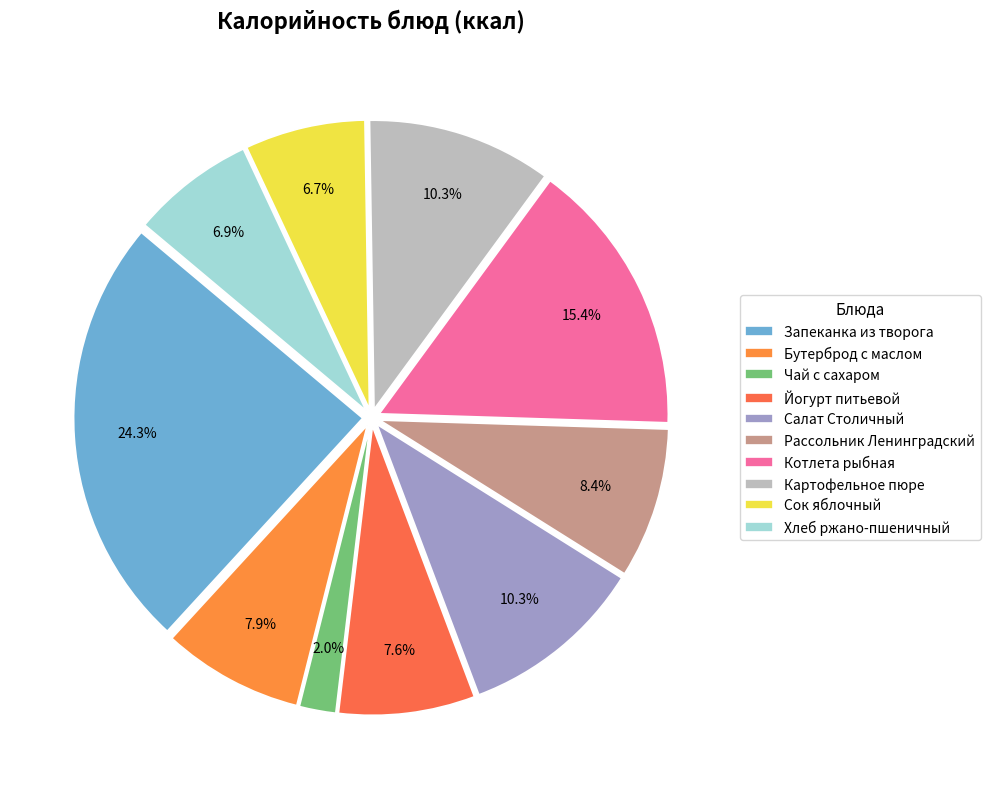

Count the number of slices in the pie.

10